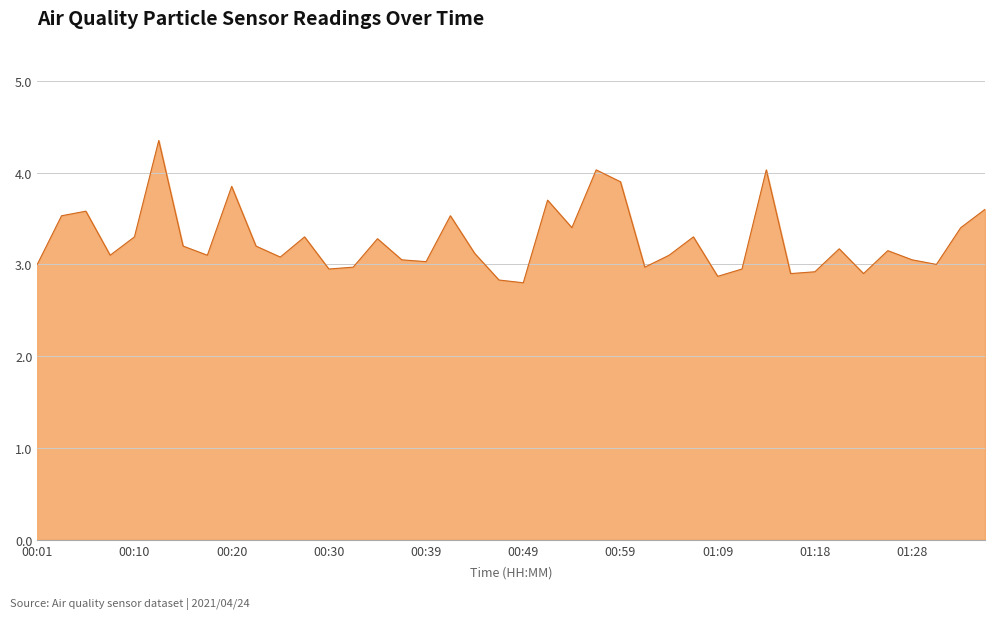

What is the minimum value shown in the chart?

2.8